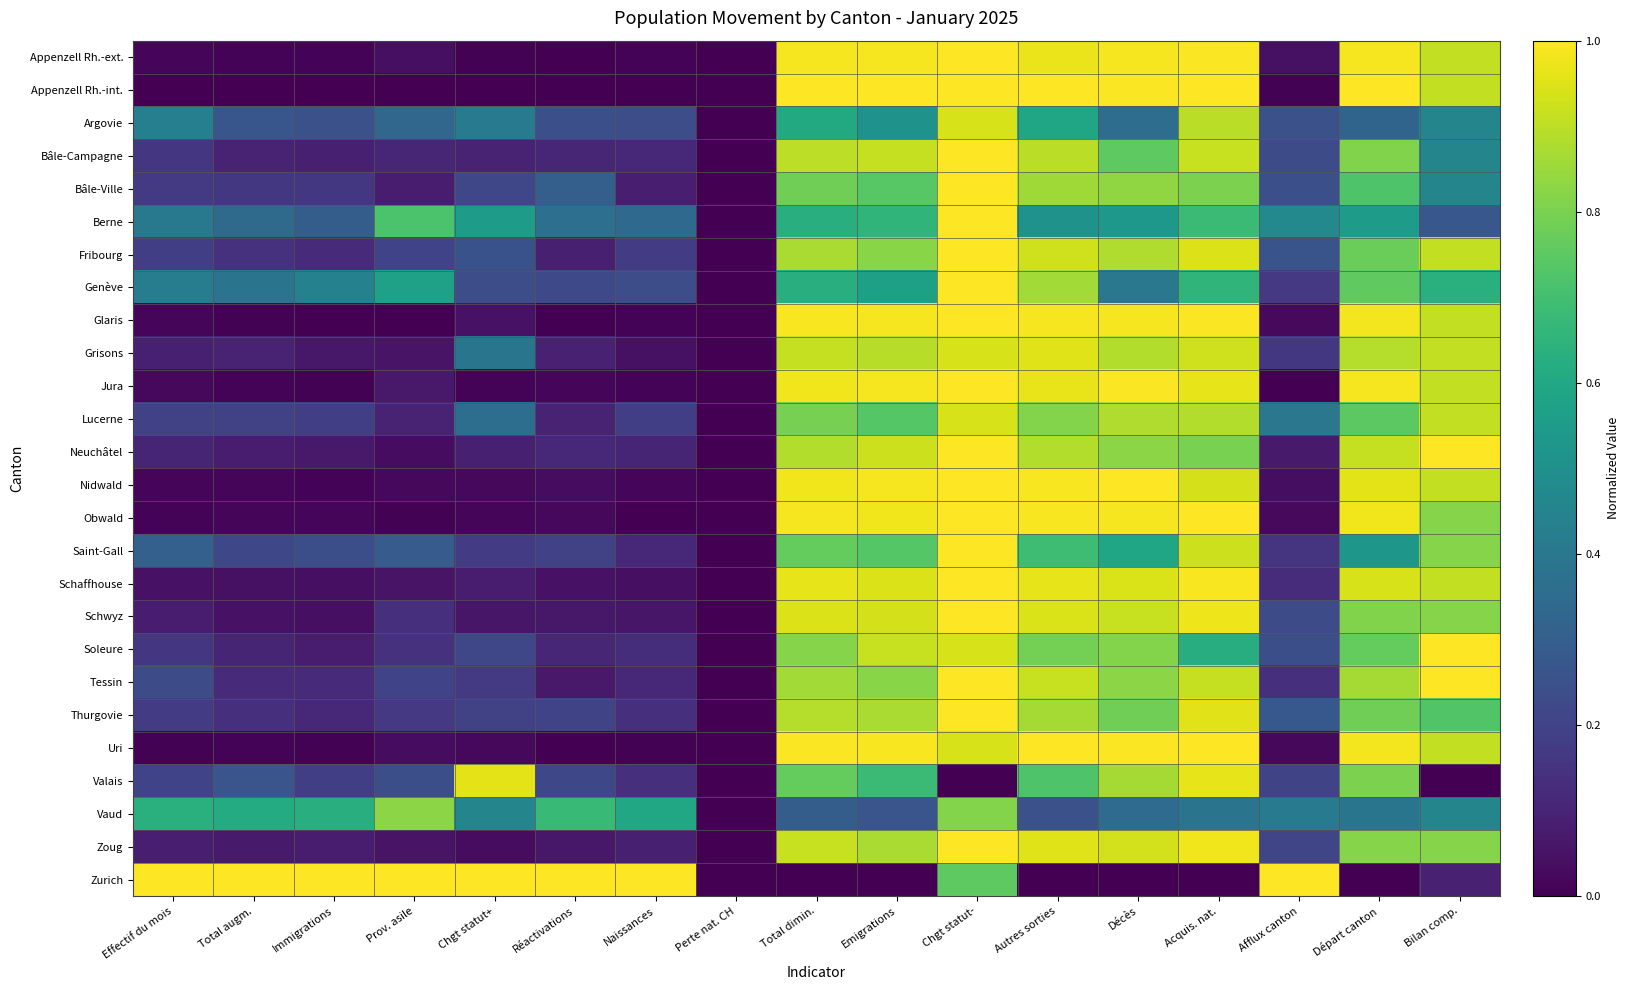

At how many categories does at least one series exceed 0?

16